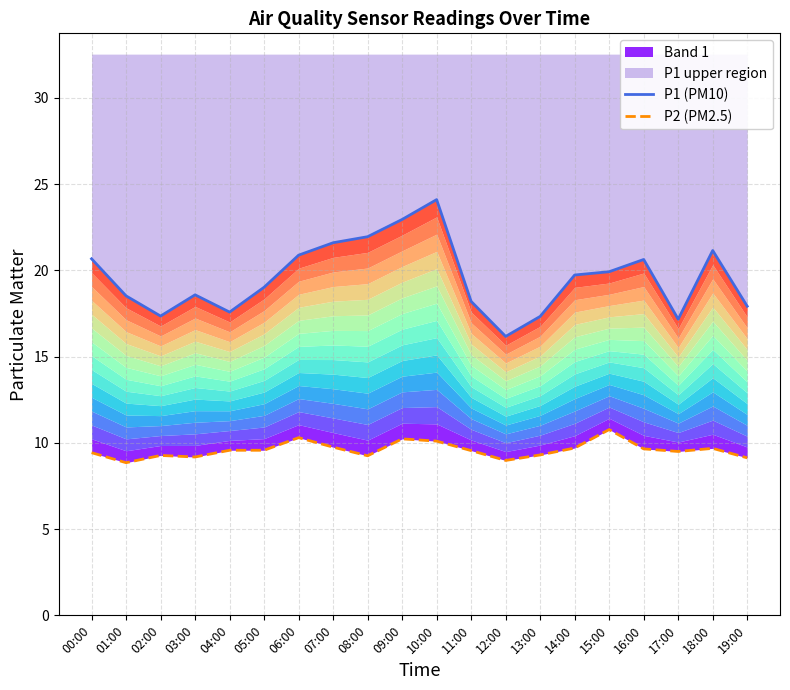

Reading left to right, transcribe all the data shown in this chart.

P1 (PM10): 00:00=20.7	01:00=18.5	02:00=17.4	03:00=18.6	04:00=17.6	05:00=19.0	06:00=20.9	07:00=21.6	08:00=21.9	09:00=22.9	10:00=24.1	11:00=18.2	12:00=16.2	13:00=17.3	14:00=19.7	15:00=19.9	16:00=20.6	17:00=17.2	18:00=21.1	19:00=17.9
P2 (PM2.5): 00:00=9.4	01:00=8.8	02:00=9.3	03:00=9.2	04:00=9.6	05:00=9.6	06:00=10.3	07:00=9.8	08:00=9.2	09:00=10.2	10:00=10.1	11:00=9.6	12:00=9.0	13:00=9.3	14:00=9.7	15:00=10.8	16:00=9.7	17:00=9.5	18:00=9.7	19:00=9.1